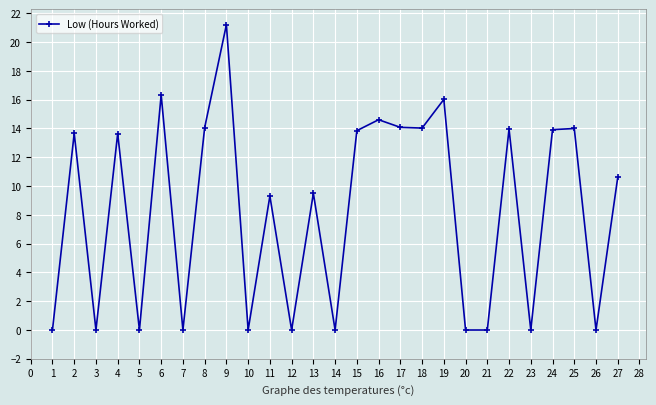

True or false: the data shows 10.6 at 27.

True